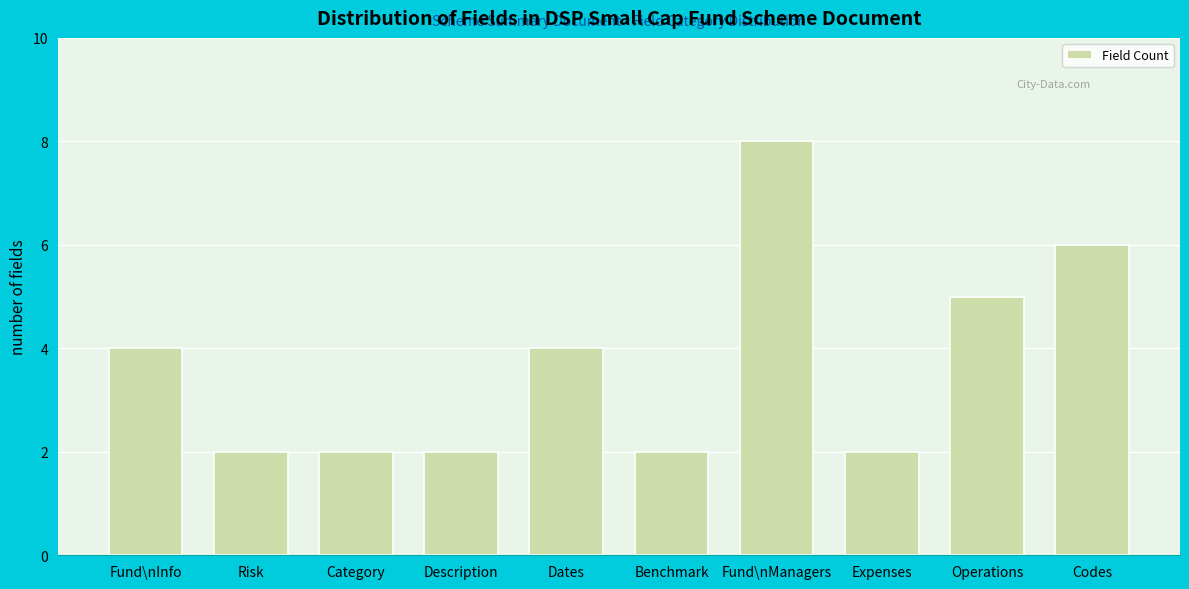

Reading left to right, list all the values displayed in this chart.

Fund\nInfo=4	Risk=2	Category=2	Description=2	Dates=4	Benchmark=2	Fund\nManagers=8	Expenses=2	Operations=5	Codes=6